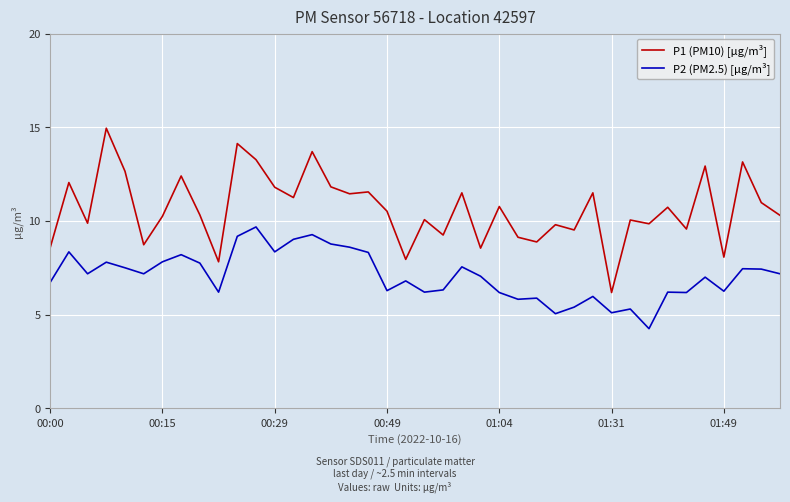

True or false: P2 (PM2.5) [µg/m³] and P1 (PM10) [µg/m³] cross at least once.

False